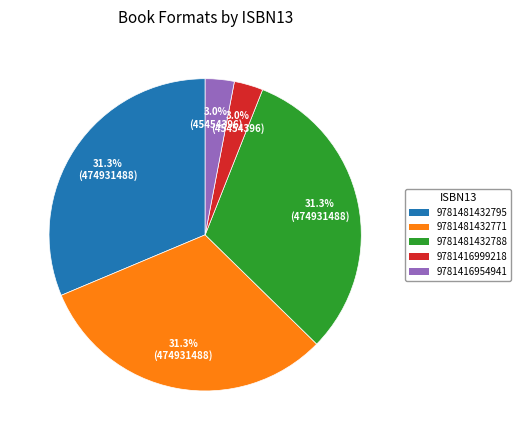

To the nearest percent, what percentage of the pie is 9781481432771?

31%